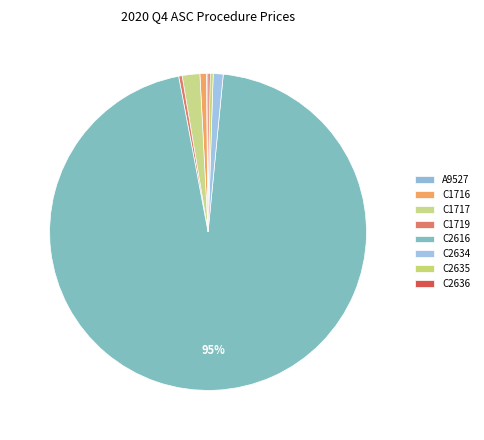

Between C2634 and A9527, which is larger?

C2634